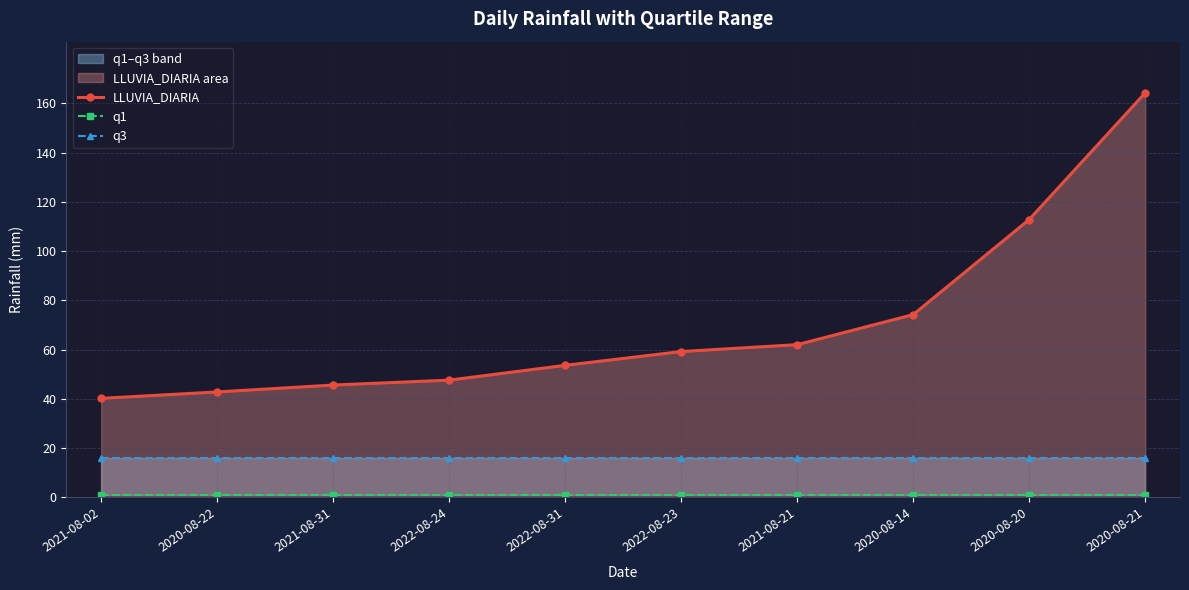

Which series has the largest range (max minus min)?

LLUVIA_DIARIA